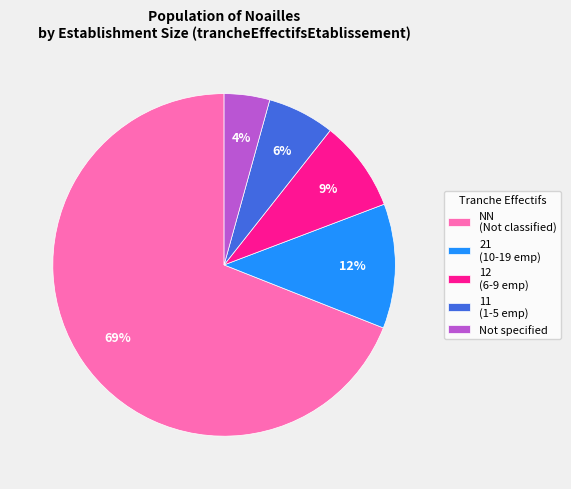

True or false: Not specified accounts for 18% of the total.

False